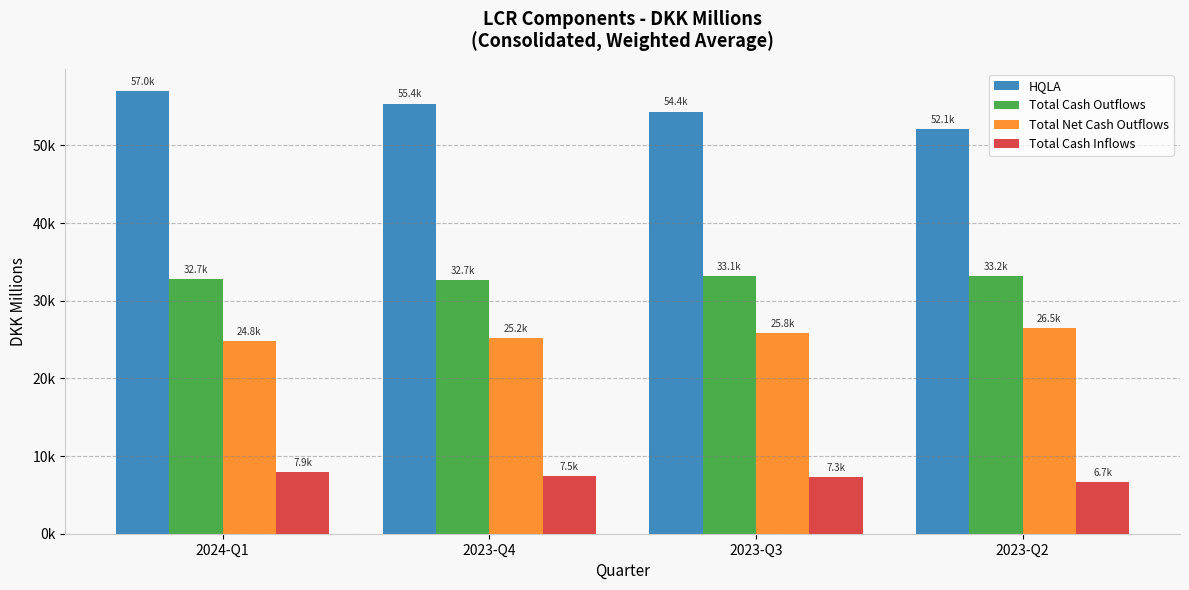

What is the sum of all Total Cash Outflows values?

131731.4